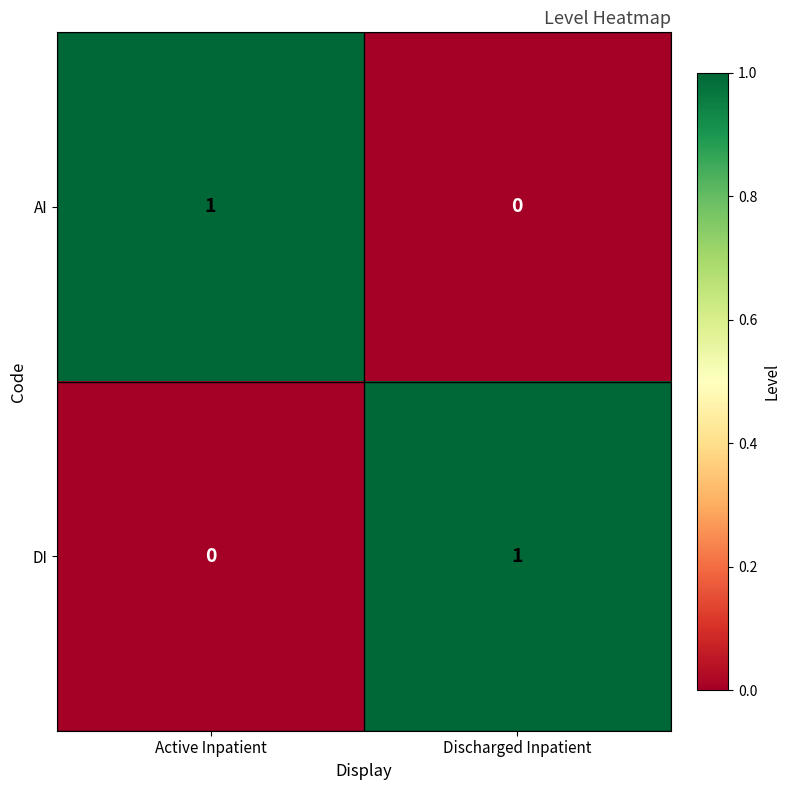

Is the value of AI at Active Inpatient greater than the value of DI at Active Inpatient?

Yes